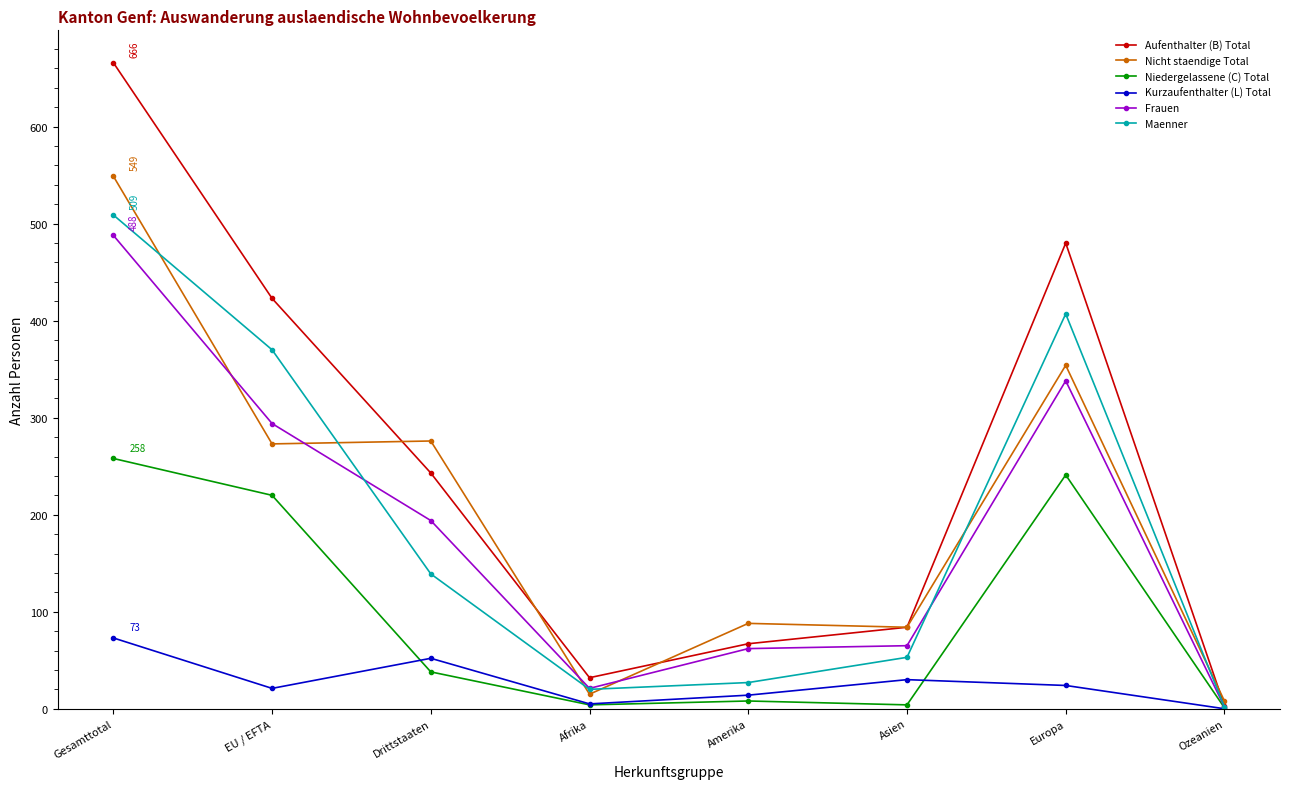

At how many categories does at least one series exceed 377?

3